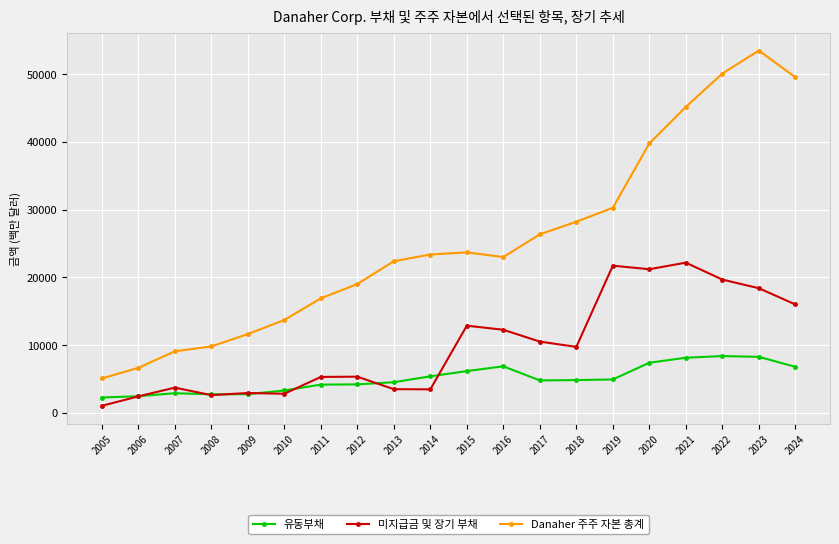

Which series changed the most between 2005 and 2012?

Danaher 주주 자본 총계